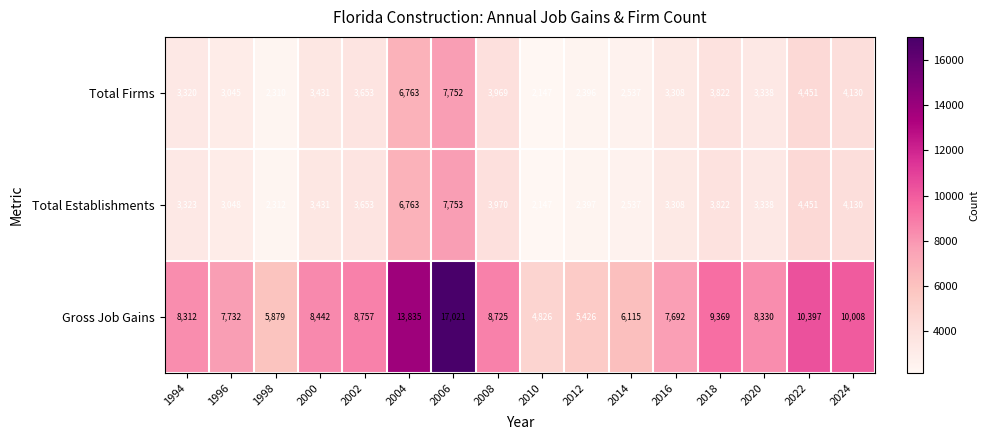

At which category is the sum across all series the highest?

2006